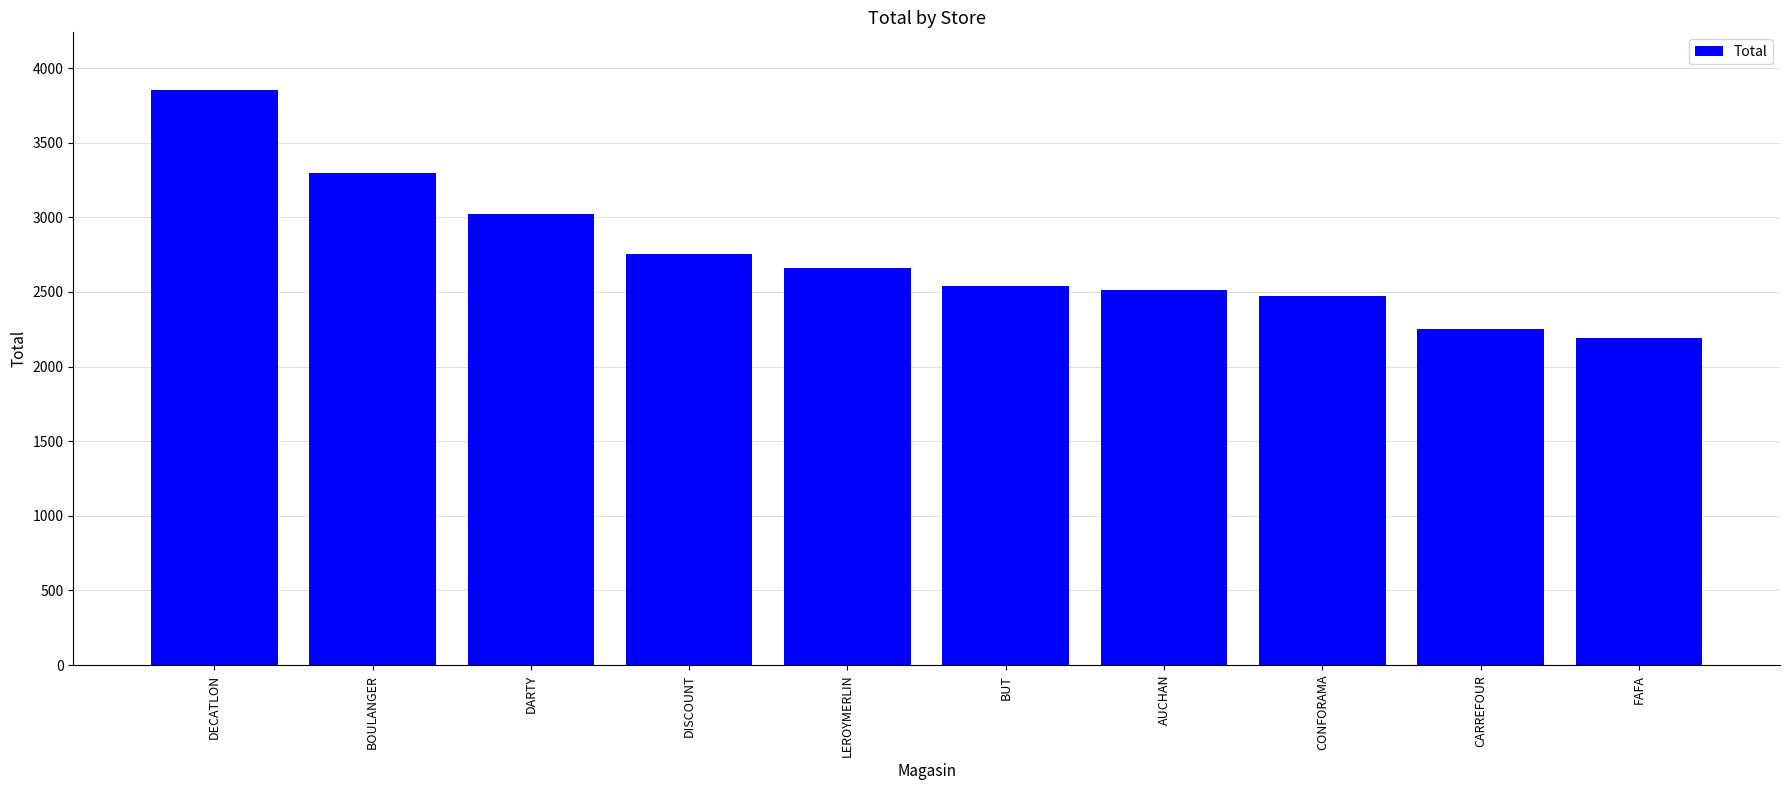

Reading left to right, what are all the values shown in this chart?

3854	3296	3022	2752	2658	2539	2510	2470	2254	2192